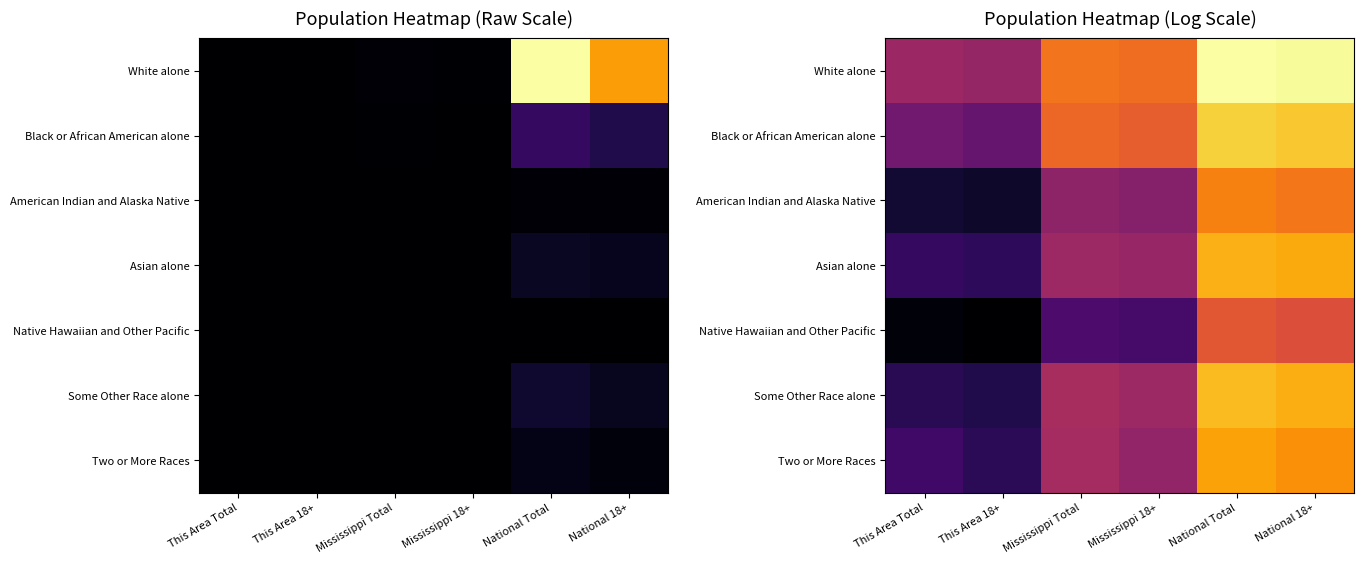

Rank the categories by White alone value from lowest to highest.

This Area 18+, This Area Total, Mississippi 18+, Mississippi Total, National 18+, National Total